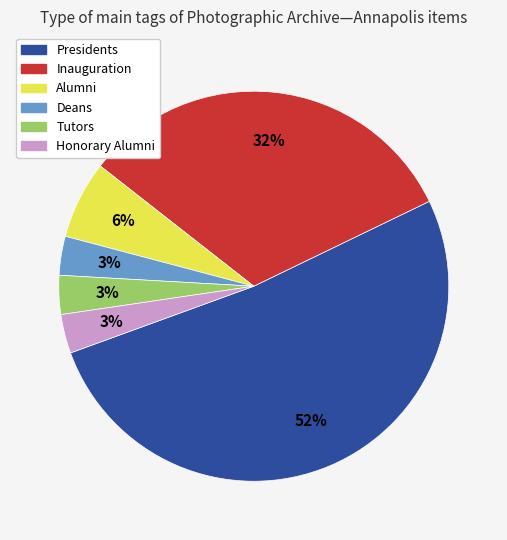

Is it true that Deans is 13% of the pie?

False